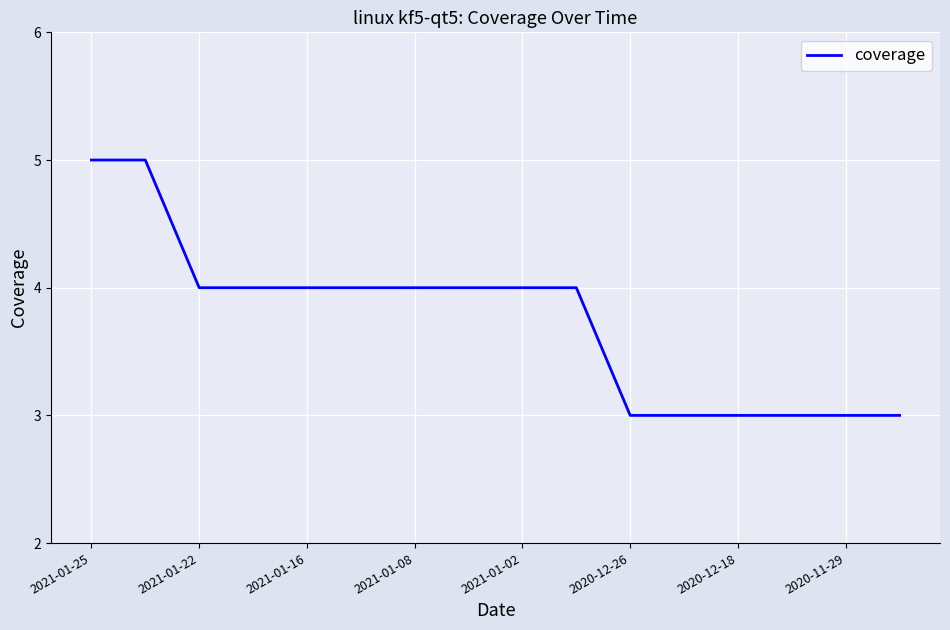

What is the smallest value displayed?

3